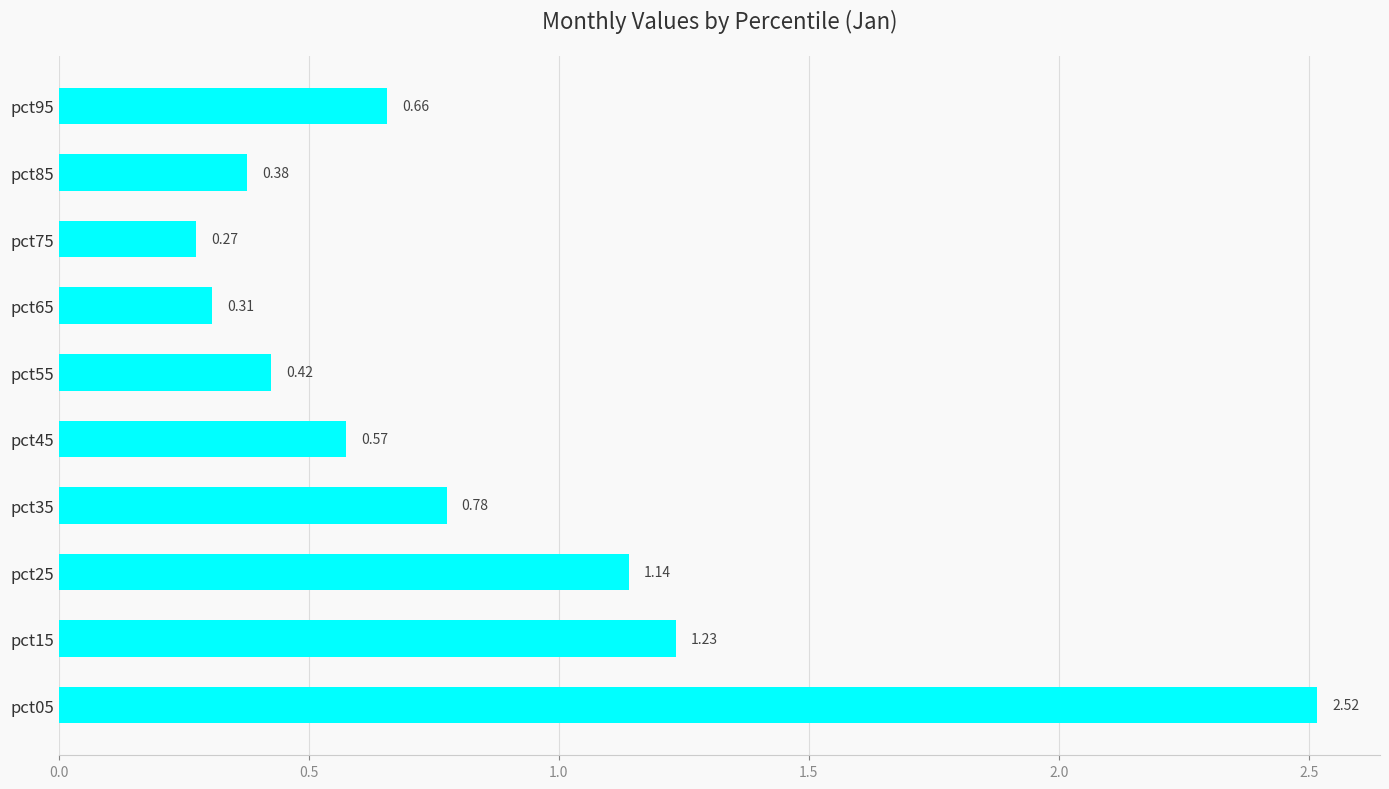

Count the number of data series in this chart.

1